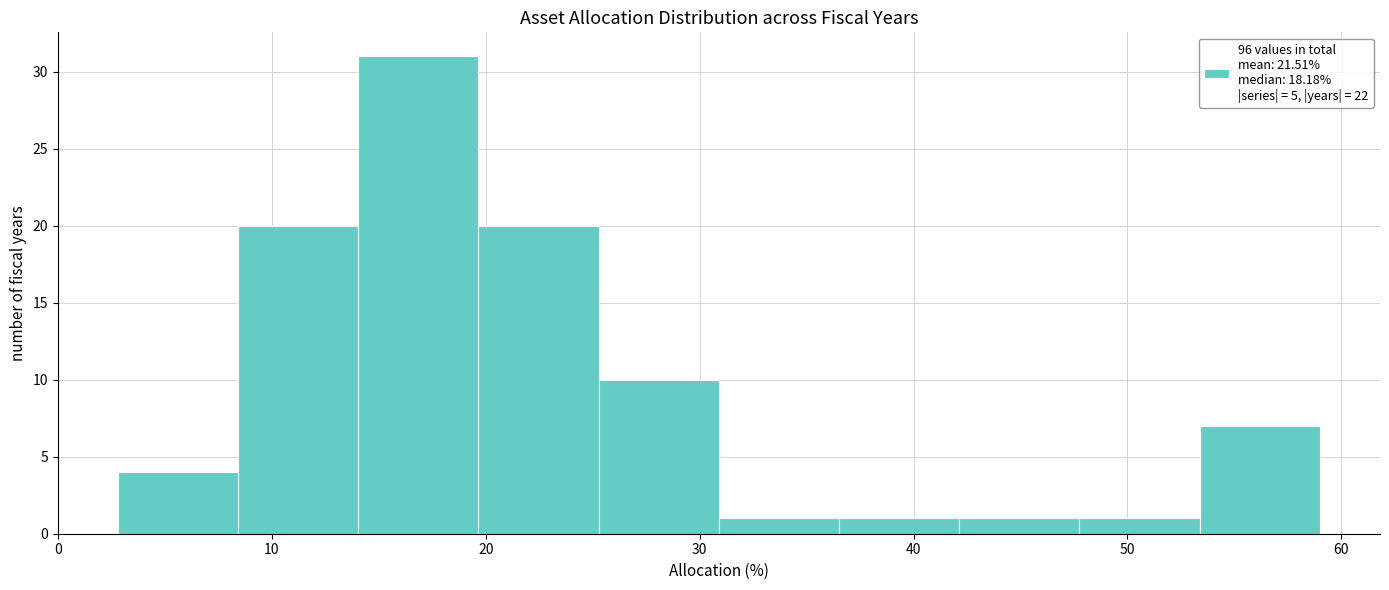

Reading left to right, transcribe this chart: for each bar, give the range it covers on the x-axis and its height. Neither the bar edges nor the heights are printed on the chart, so give them approximately, as read against the axes.

3 to 8: 4
8 to 14: 20
14 to 20: 31
20 to 25: 20
25 to 31: 10
31 to 37: 1
37 to 42: 1
42 to 48: 1
48 to 53: 1
53 to 59: 7